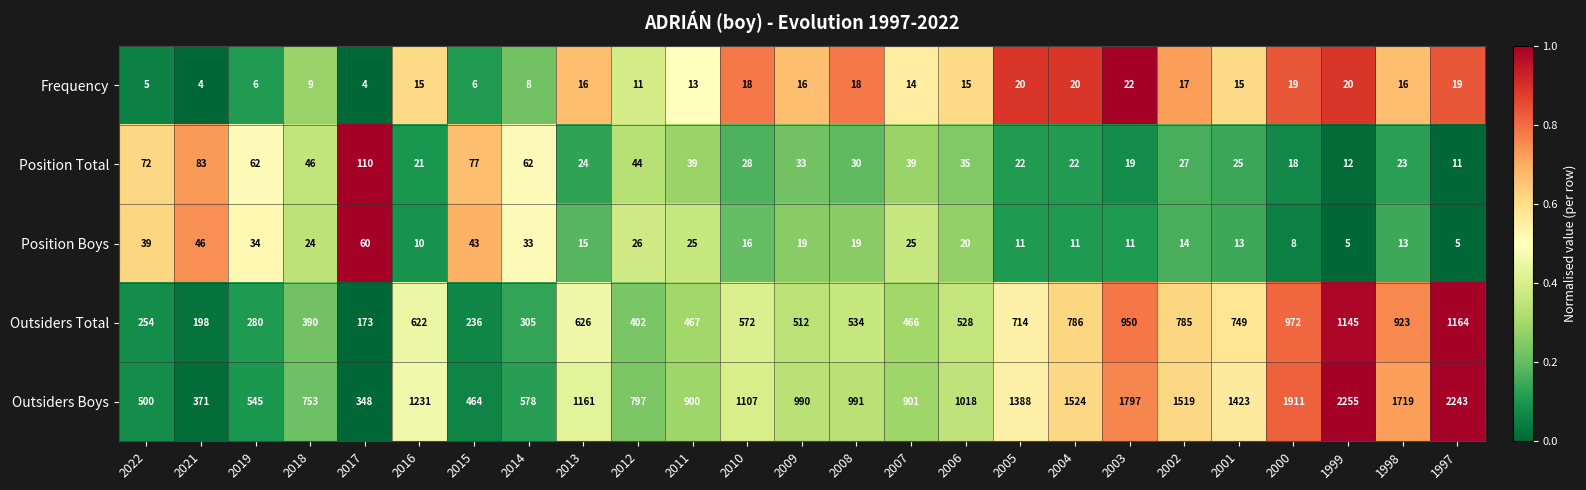

How many categories are shown in the chart?

25